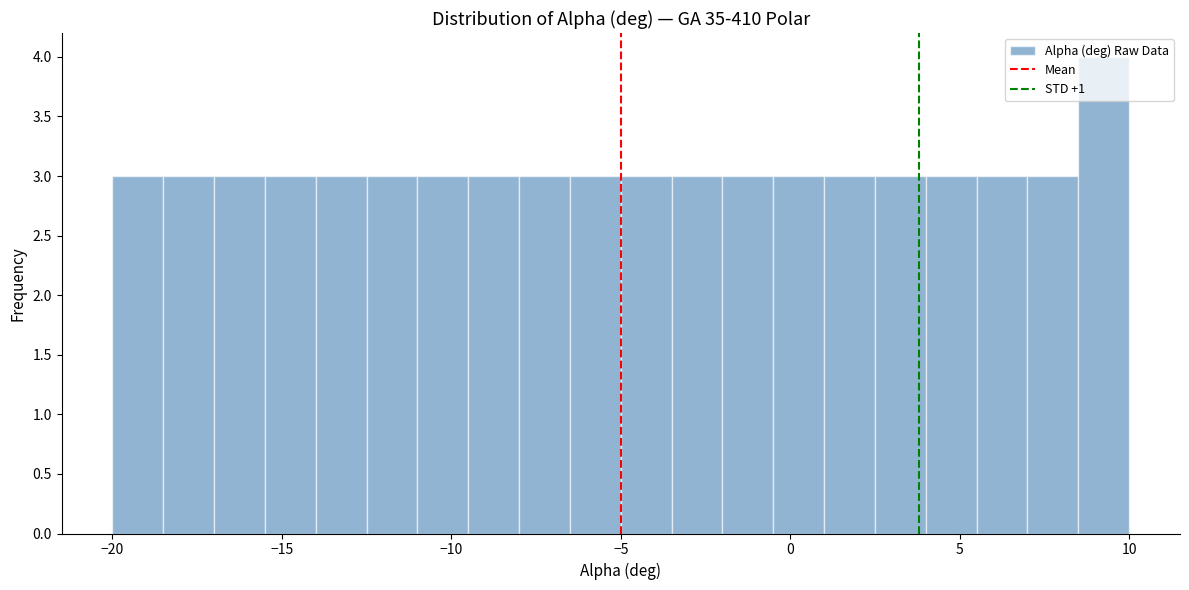

Read against the x-axis, roughly where is the centre of the tallest bar?

9.5